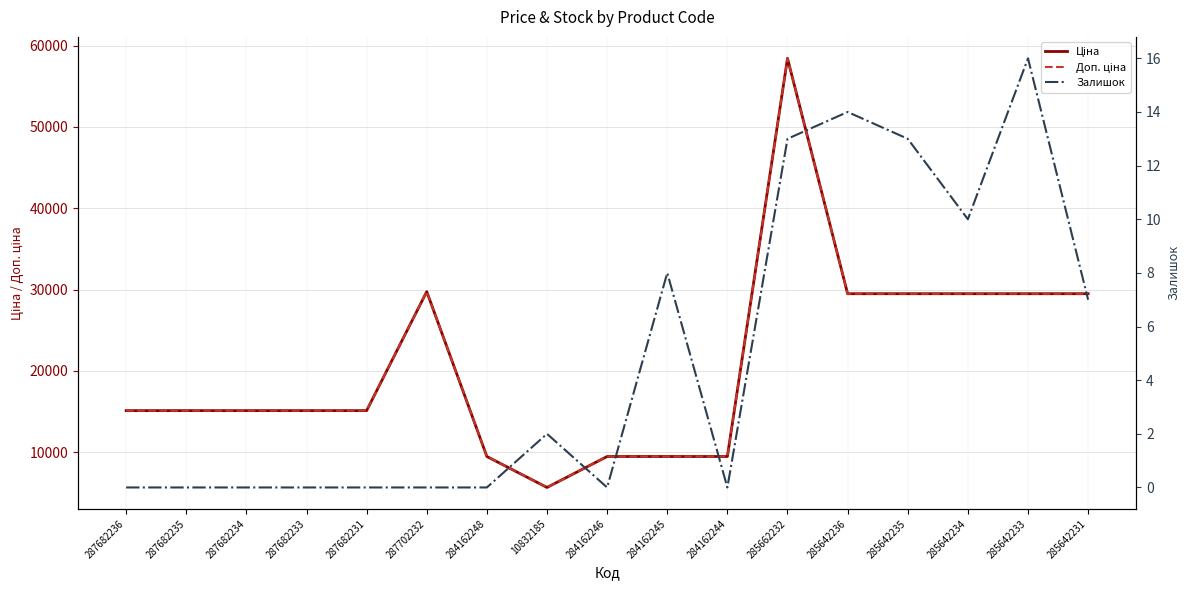

Rank the series by their maximum value, from highest to lowest.

Ціна, Доп. ціна, Залишок